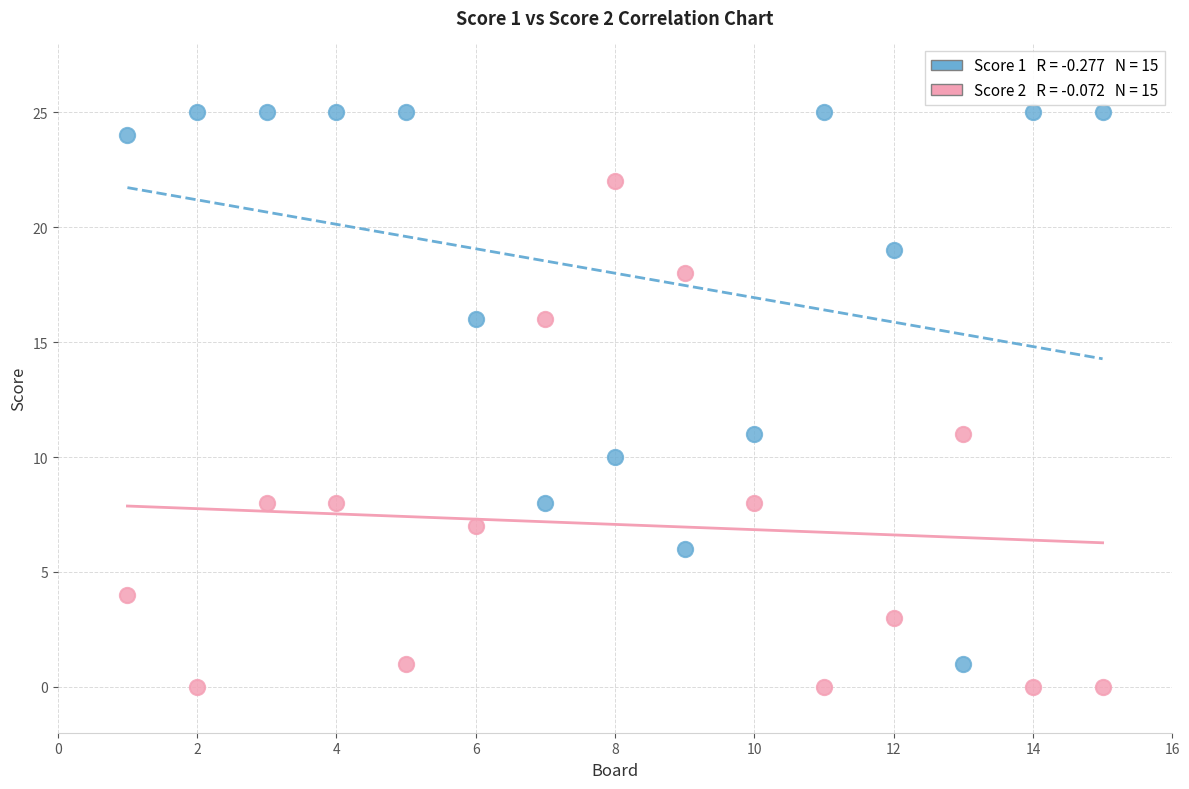

Across all data points, what is the range of X values (max minus min)?

14